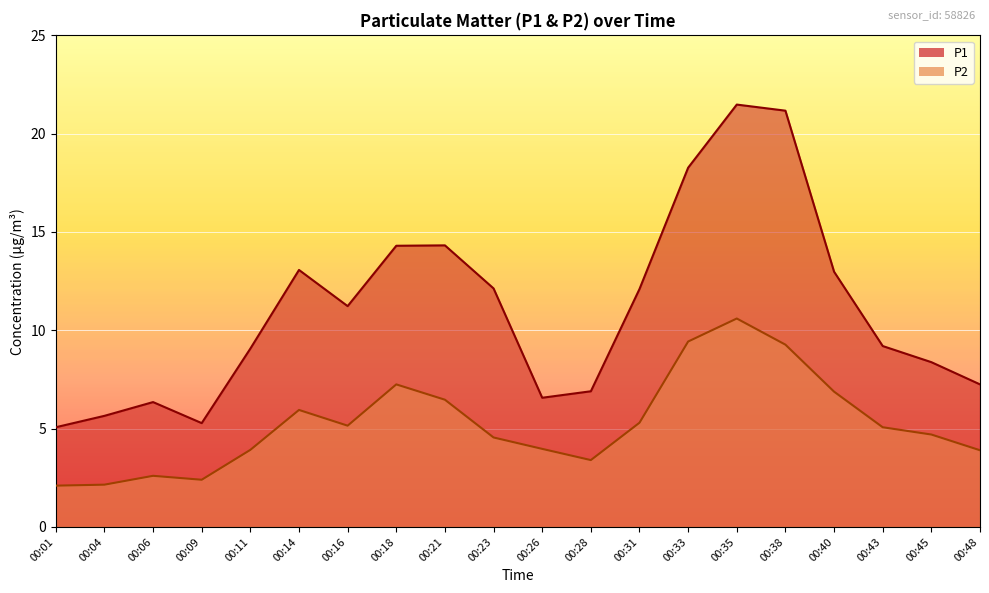

What is the sum of all P1 values?

220.8